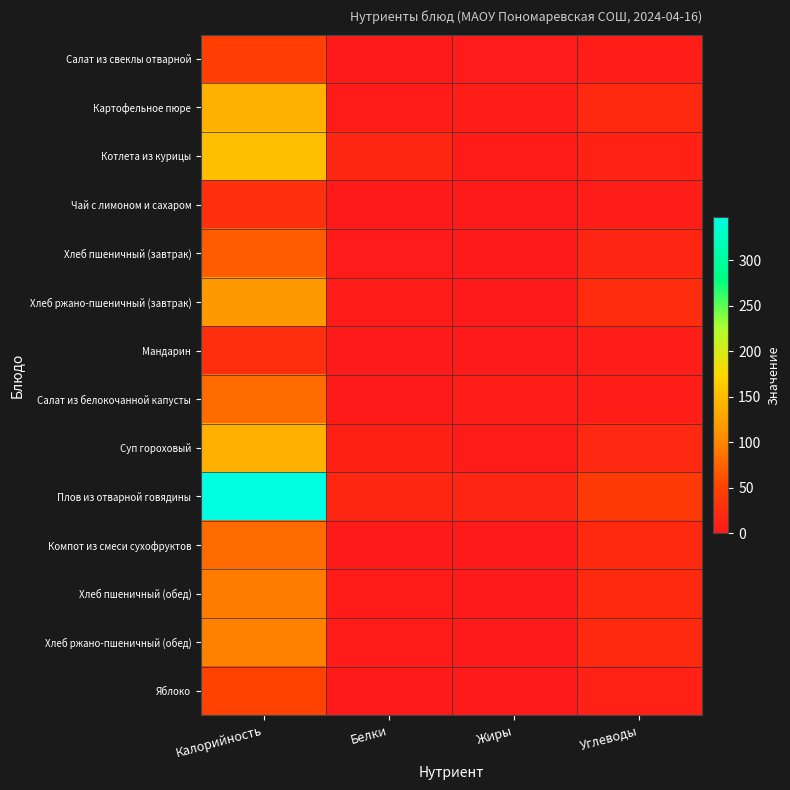

At Углеводы, list the series in order from smallest to largest.

Салат из свеклы отварной, Мандарин, Салат из белокочанной капусты, Чай с лимоном и сахаром, Яблоко, Котлета из курицы, Хлеб пшеничный (завтрак), Суп гороховый, Хлеб пшеничный (обед), Картофельное пюре, Компот из смеси сухофруктов, Хлеб ржано-пшеничный (обед), Хлеб ржано-пшеничный (завтрак), Плов из отварной говядины